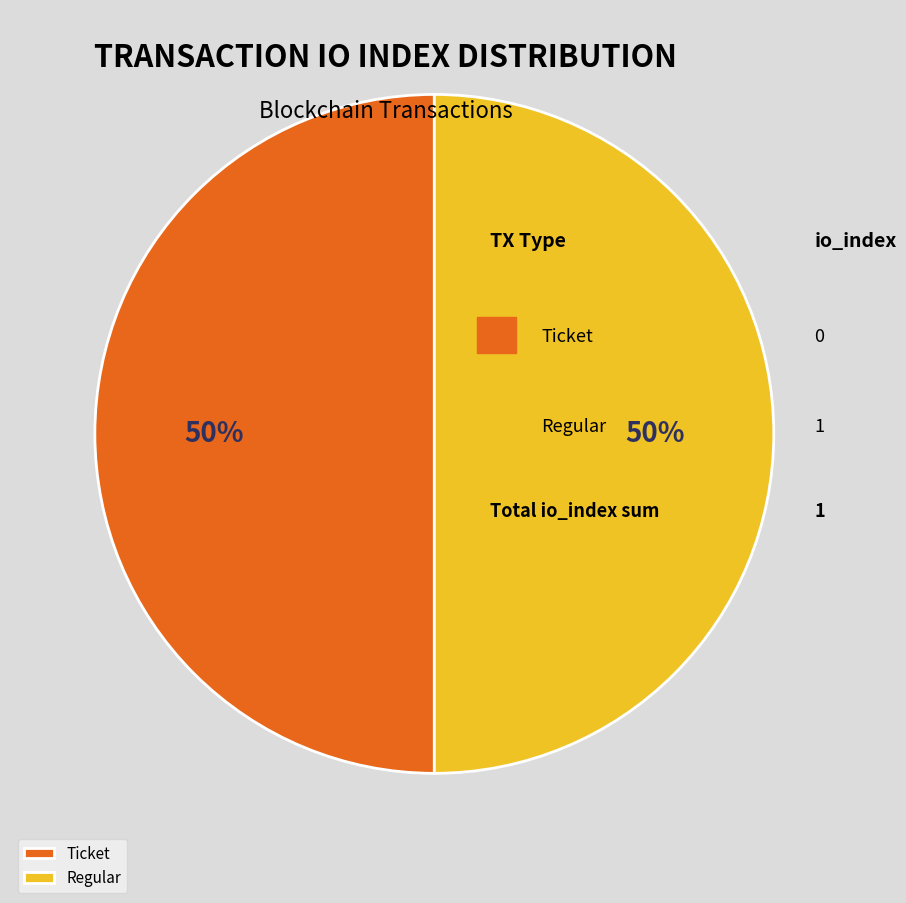

Combined, do Regular and Ticket account for over 50%?

Yes